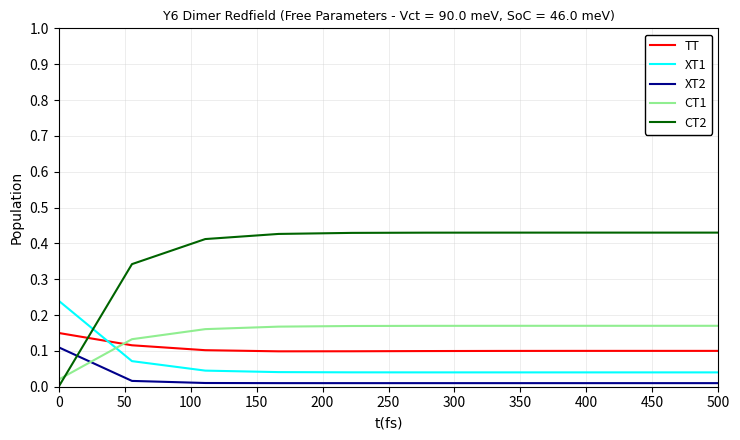

True or false: XT2 and XT1 cross at least once.

False